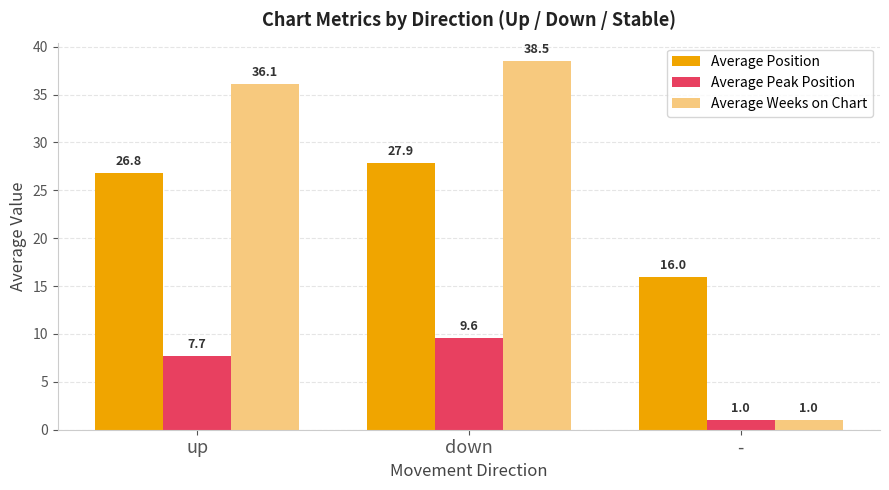

Reading right to left, extract all data points from this chart.

Average Position: -=16.0	down=27.9	up=26.8
Average Peak Position: -=1.0	down=9.6	up=7.7
Average Weeks on Chart: -=1.0	down=38.5	up=36.1